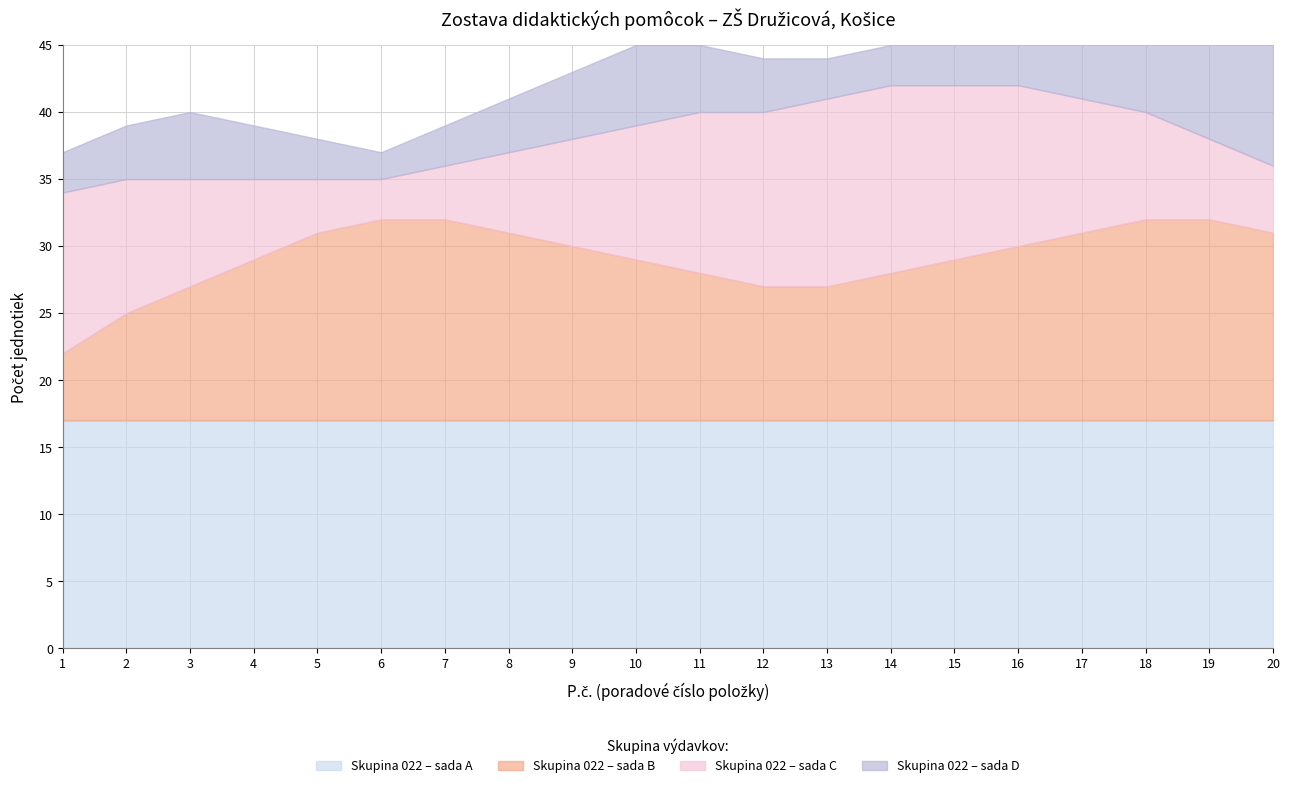

True or false: DPH (20%) and Cena bez DPH intersect in this chart.

False